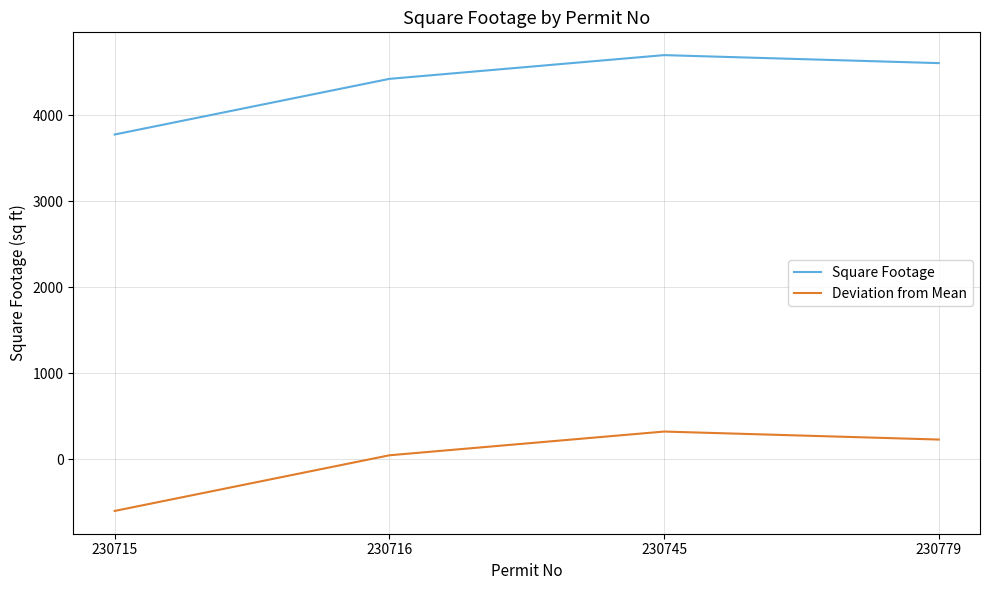

In Deviation from Mean, how many points are higher than both neighbors (excluding endpoints)?

1